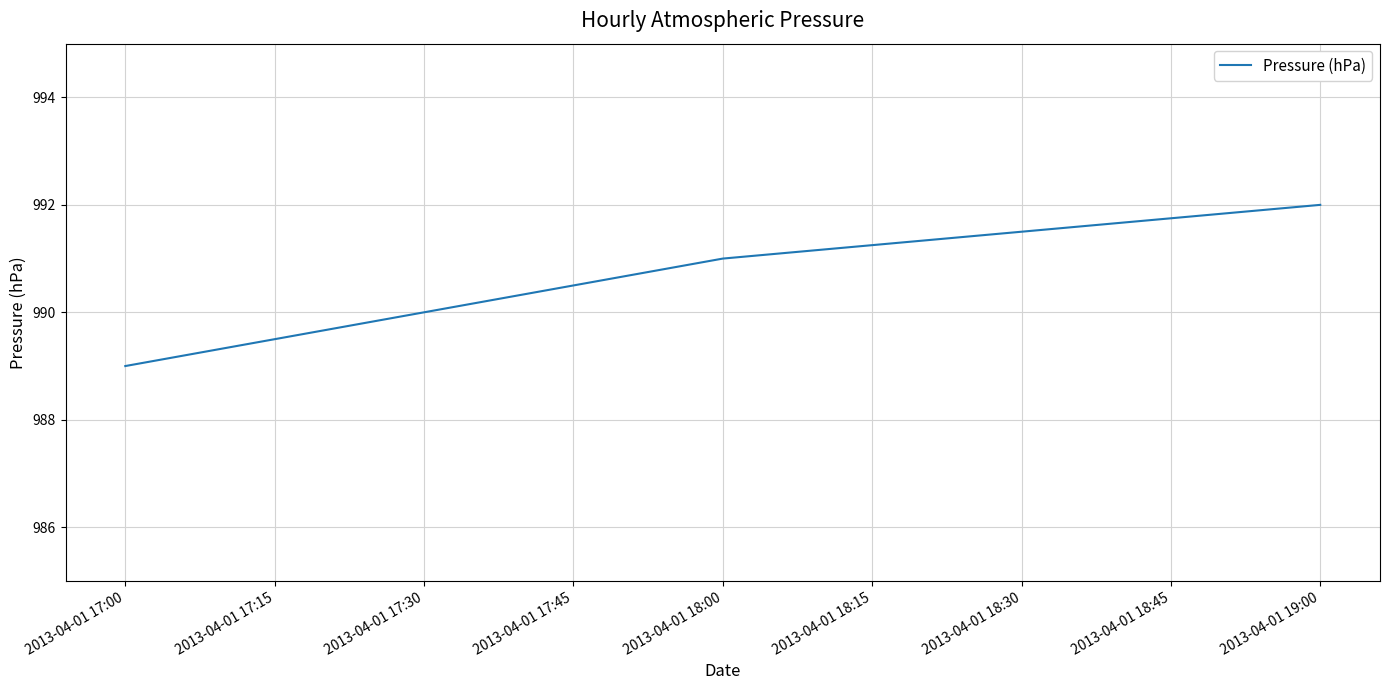

The chart shows a value of 1647 at 2013-04-01 18:00. True or false?

False